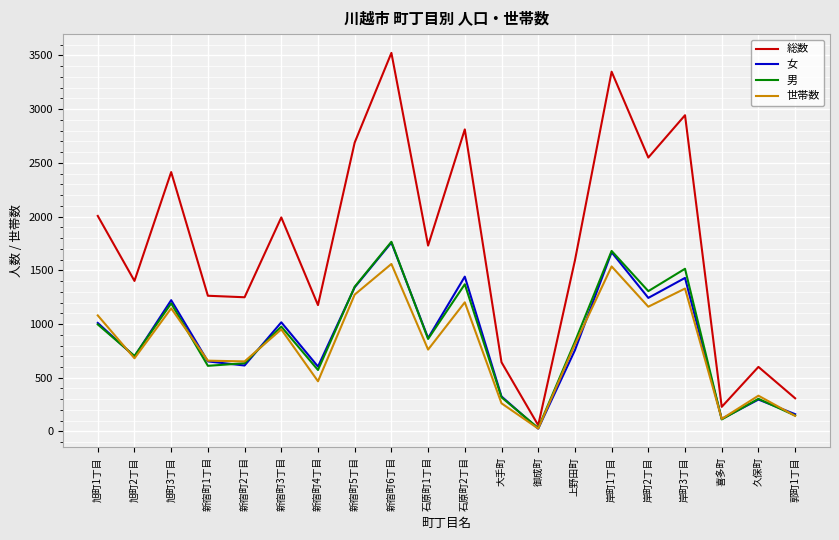

What is the difference between the second highest and minimum values in the 男 series?

1648